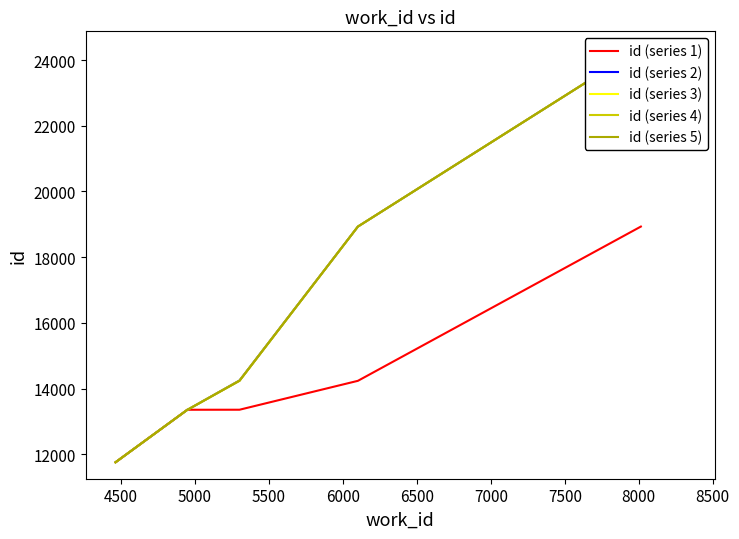

What is the lowest value of the id (series 1) series?

11753